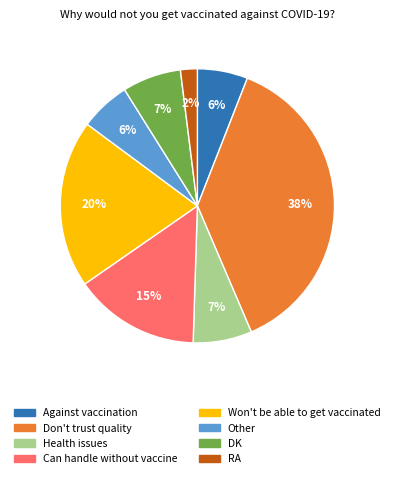

Between Don't trust quality and Against vaccination, which is larger?

Don't trust quality